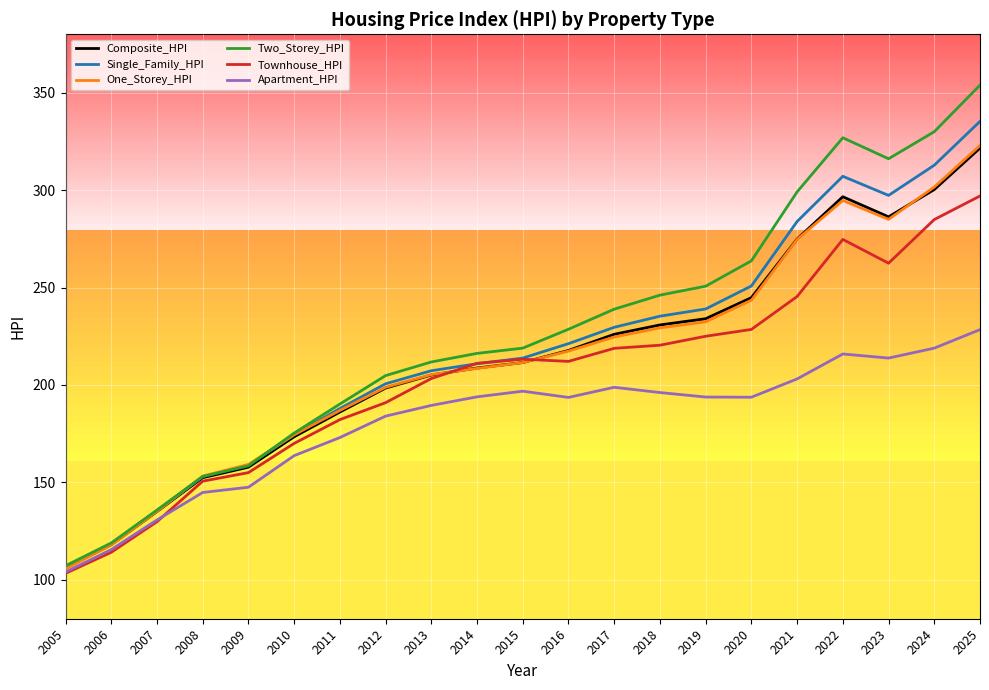

Between 2007 and 2011, which series saw the biggest shift?

Two_Storey_HPI